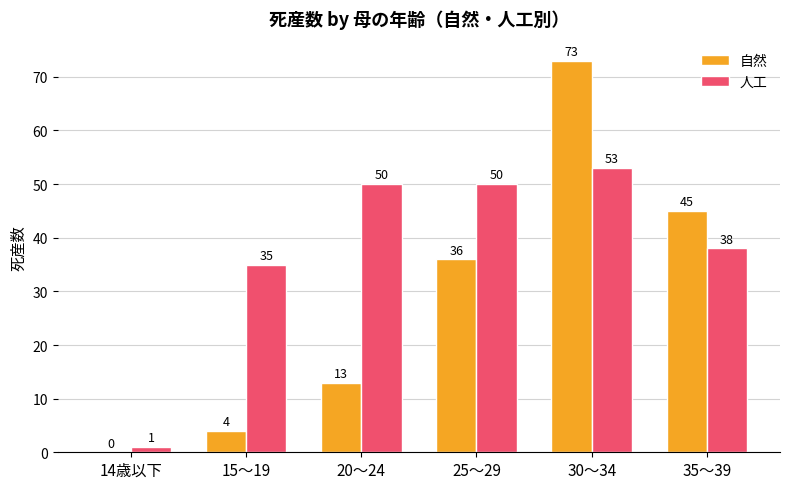

Is it true that 自然 equals 9 at 35～39?

False